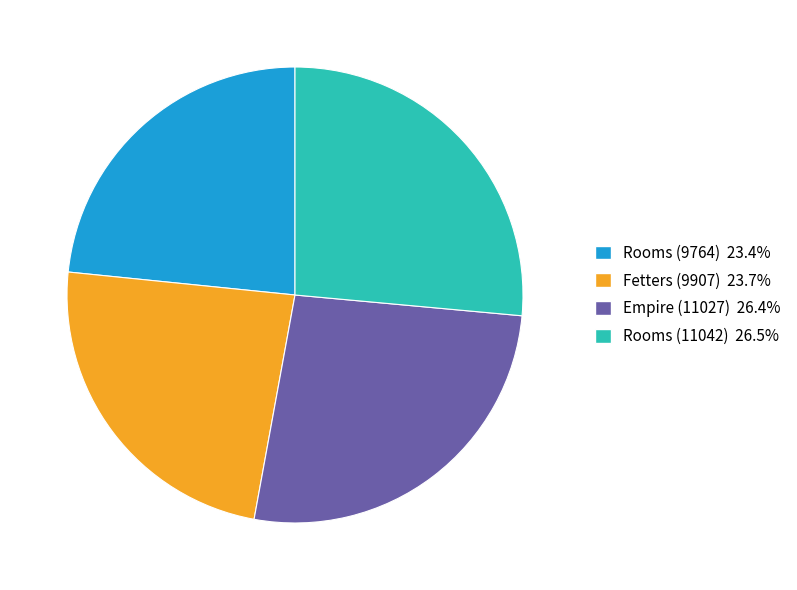

What is the ratio of the value at Rooms (9764) to the value at Empire (11027)?

0.9